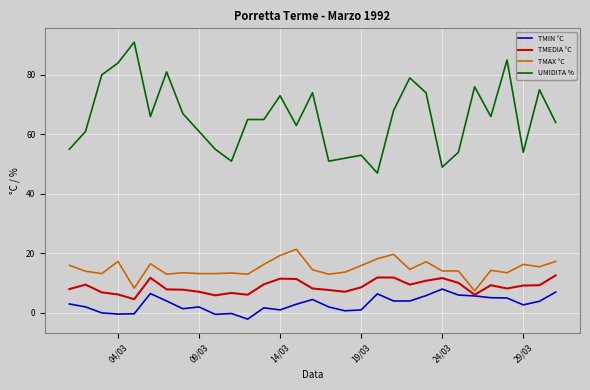

True or false: TMAX °C and UMIDITA % cross at least once.

False